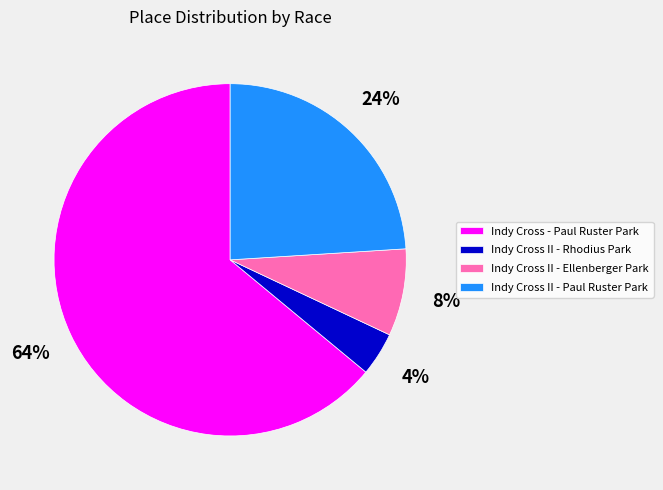

The Indy Cross - Paul Ruster Park slice represents 64% of the pie. True or false?

True